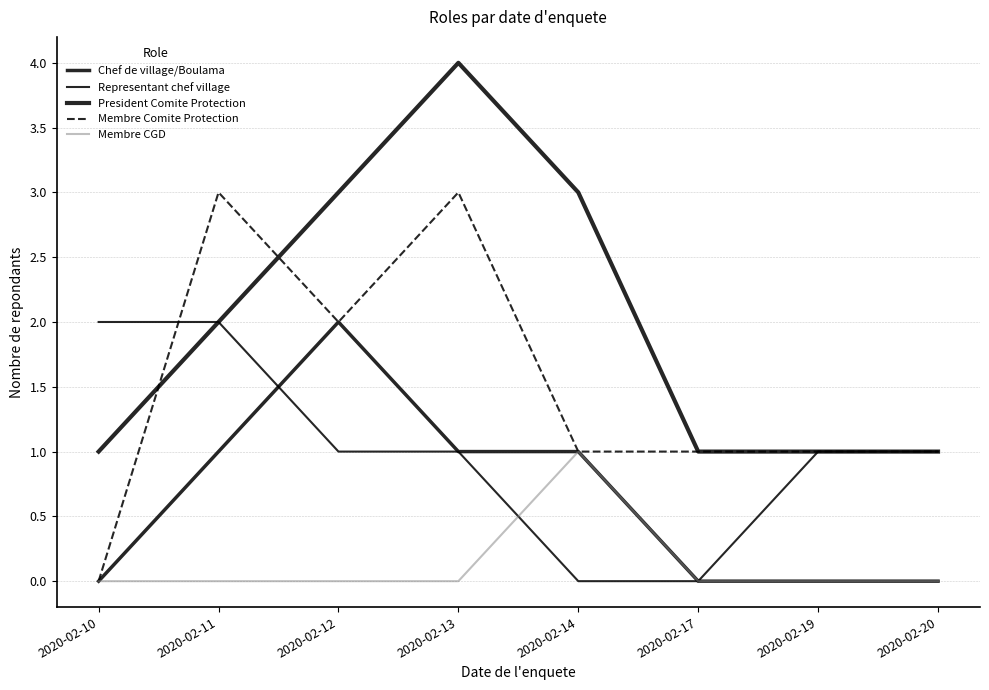

Reading left to right, what are all the values shown in this chart?

Chef de village/Boulama: 0	1	2	1	1	0	0	0
Representant chef village: 2	2	1	1	0	0	1	1
President Comite Protection: 1	2	3	4	3	1	1	1
Membre Comite Protection: 0	3	2	3	1	1	1	1
Membre CGD: 0	0	0	0	1	0	0	0